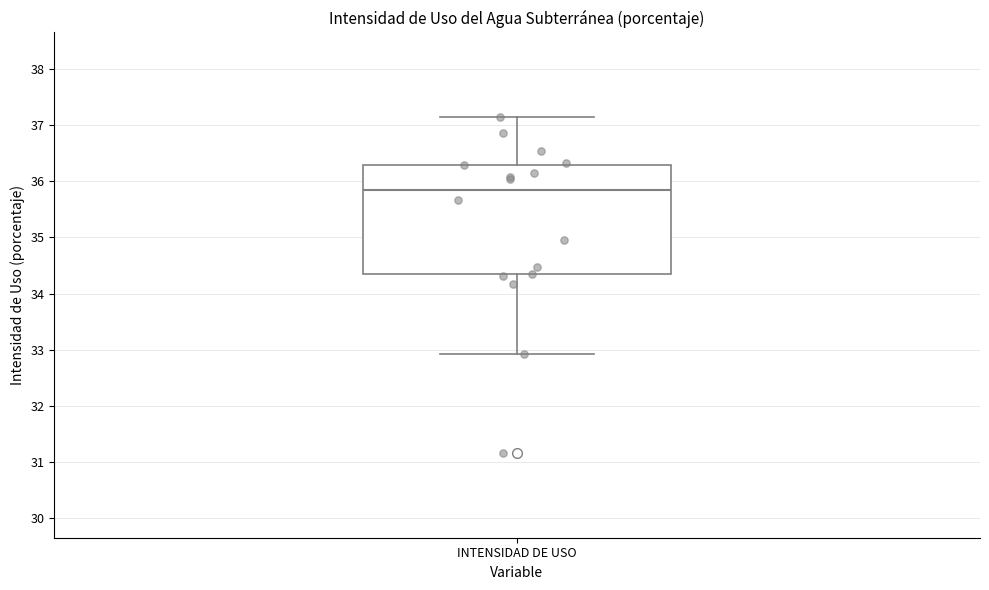

Where does the lower whisker of the box for INTENSIDAD DE USO end on the y-axis? The values are not printed on the chart, so give them approximately, as read against the axis.

32.9